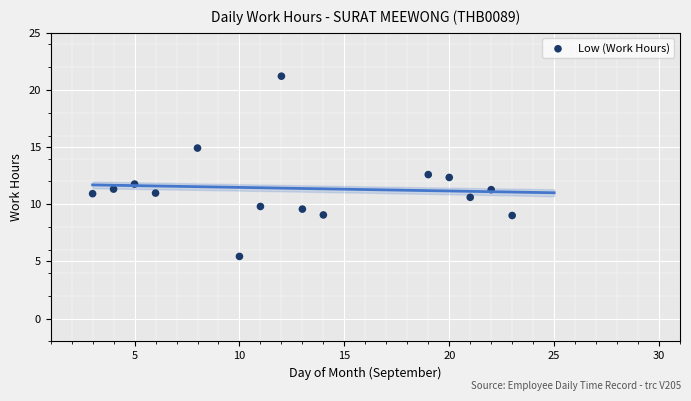

What is the range of Y values (max minus min)?

15.8